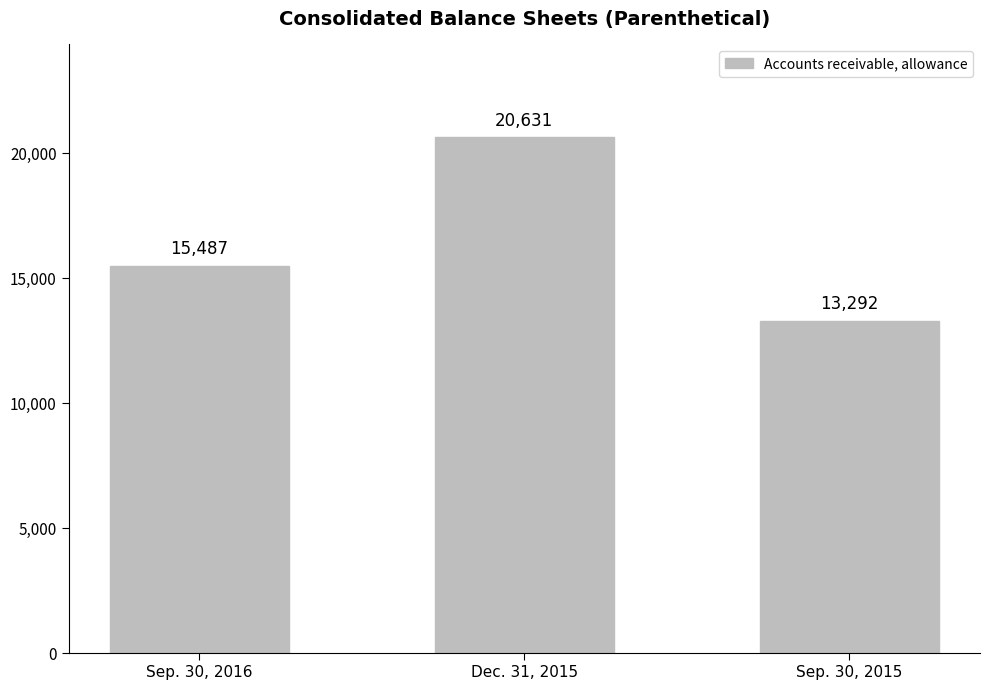

What is the change in value from Sep. 30, 2016 to Sep. 30, 2015?

-2195